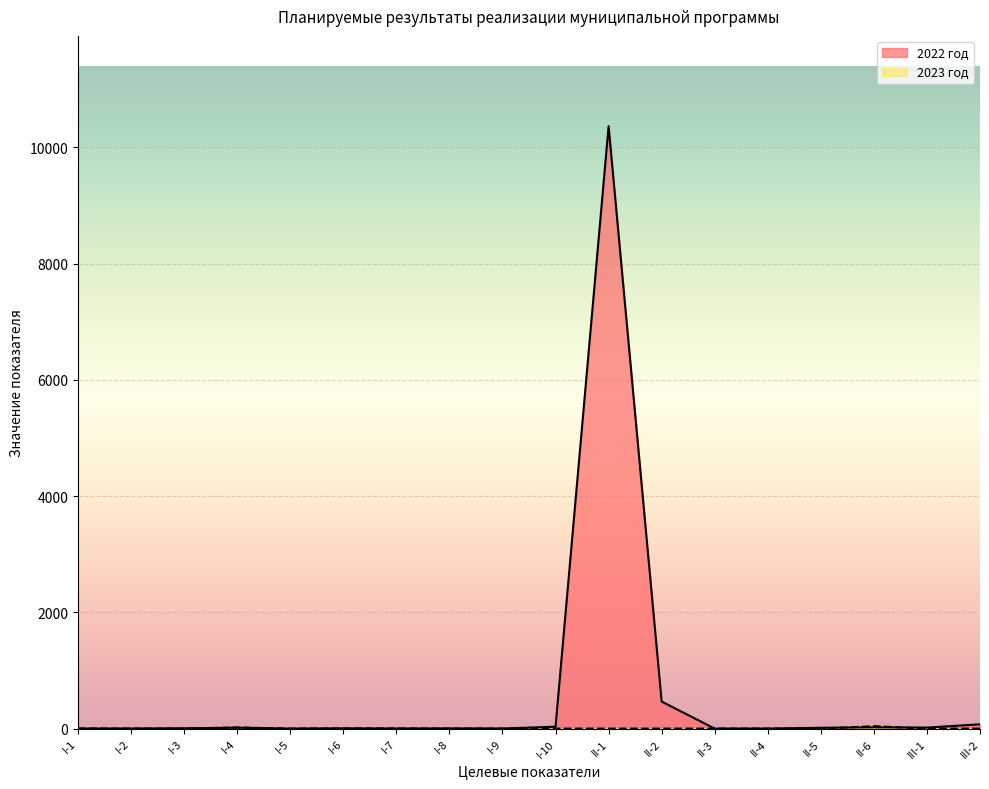

What is the sum of the 2023 год values at I-3 and I-4?

20